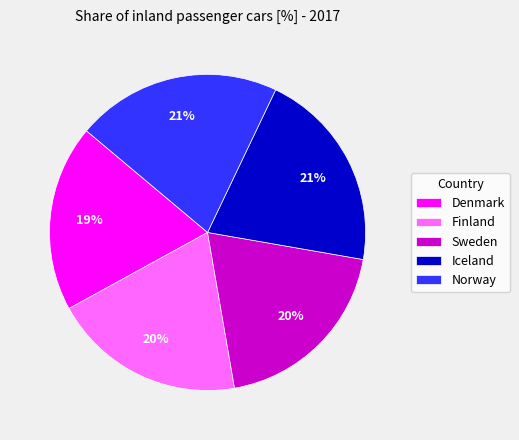

How many segments does this pie chart have?

5